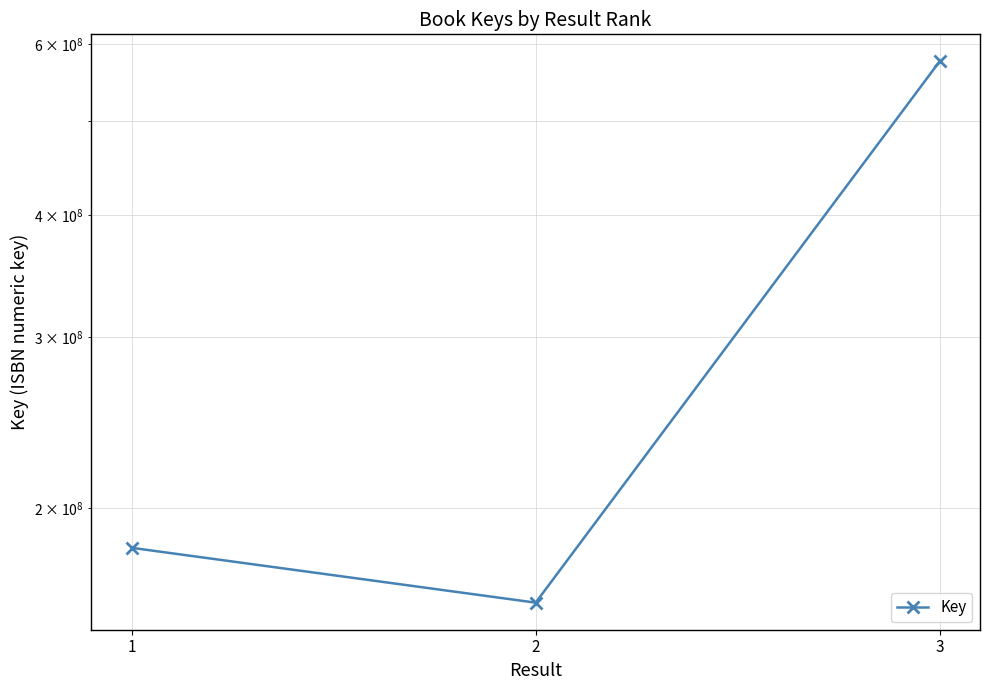

Rank the categories by value from lowest to highest.

2, 1, 3